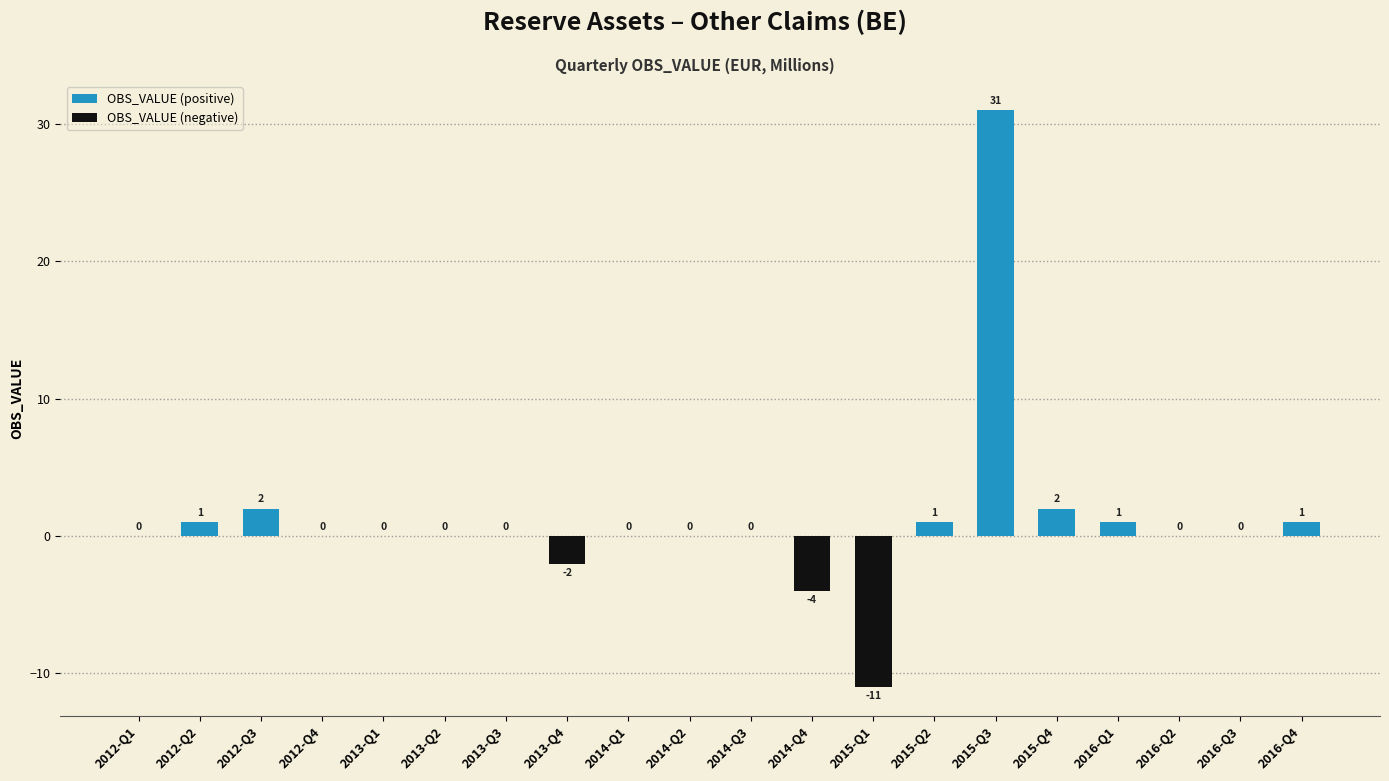

What is the label of the 9th bar from the left?

2014-Q1